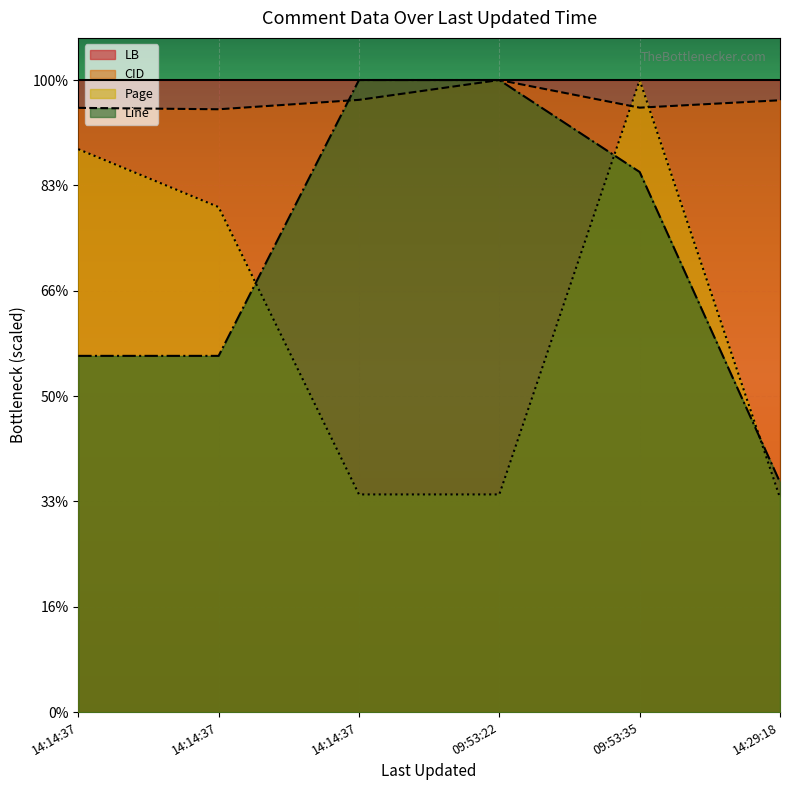

Reading left to right, list all the values displayed in this chart.

CID: 3157.0	3019.0	3018.0	3011.0	3058.0	3056.0
Page: 22.6	65.5	58.3	52.3	22.6	22.2
Line: 55.0	47.0	31.0	31.0	55.0	20.0
LB: 264.0	264.0	264.0	264.0	264.0	264.0